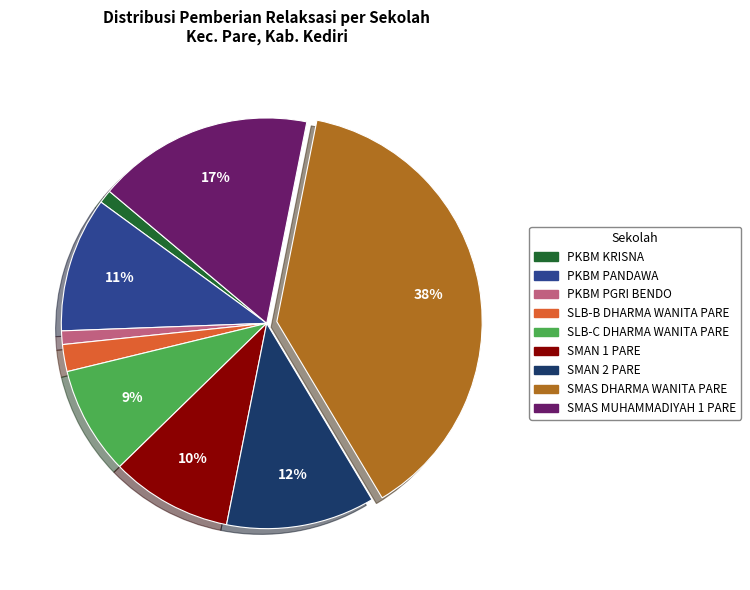

To the nearest percent, what is the difference between the largest and smallest slice percentages?

37%